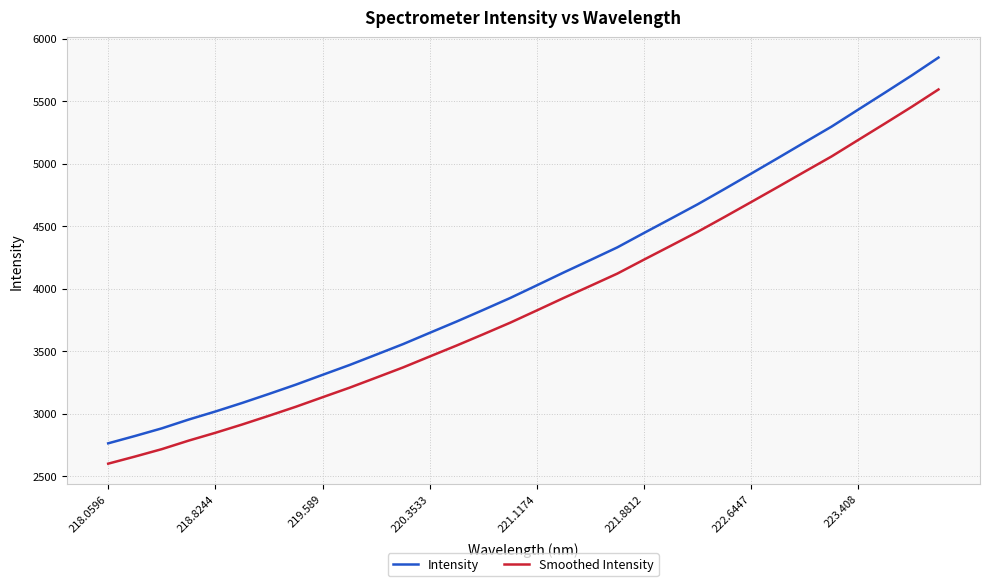

What is the minimum value for Intensity?

2761.7